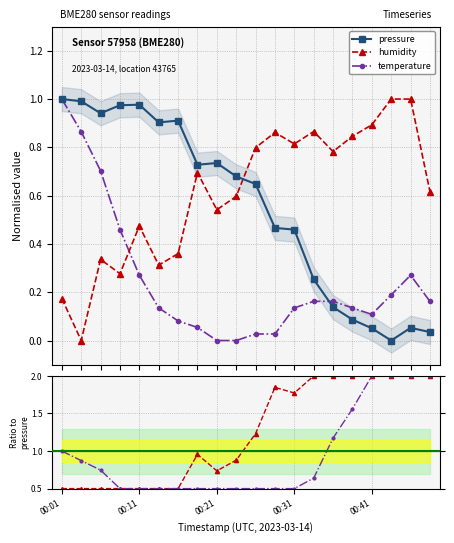

Reading left to right, transcribe all the data shown in this chart.

pressure: 1.0	1.0	0.9	1.0	1.0	0.9	0.9	0.7	0.7	0.7	0.6	0.5	0.5	0.3	0.1	0.1	0.1	0.0	0.1	0.0
humidity: 0.2	0.0	0.3	0.3	0.5	0.3	0.4	0.7	0.5	0.6	0.8	0.9	0.8	0.9	0.8	0.8	0.9	1.0	1.0	0.6
temperature: 1.0	0.9	0.7	0.5	0.3	0.1	0.1	0.1	0.0	0.0	0.0	0.0	0.1	0.2	0.2	0.1	0.1	0.2	0.3	0.2
humidity/pressure: 0.5	0.5	0.5	0.5	0.5	0.5	0.5	1.0	0.7	0.9	1.2	1.8	1.8	2.0	2.0	2.0	2.0	2.0	2.0	2.0
temp/pressure: 1.0	0.9	0.7	0.5	0.5	0.5	0.5	0.5	0.5	0.5	0.5	0.5	0.5	0.6	1.2	1.6	2.0	2.0	2.0	2.0